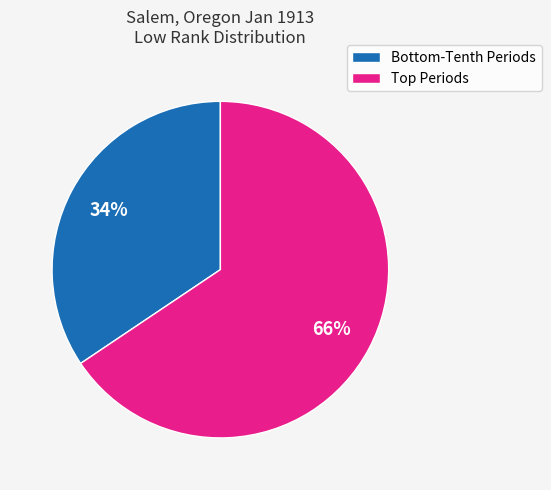

How many segments does this pie chart have?

2